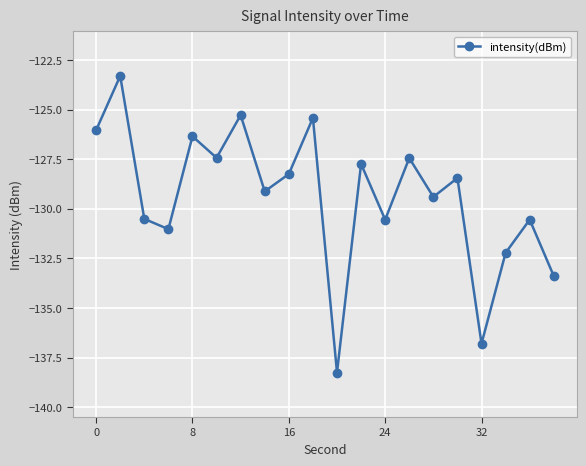

Reading left to right, transcribe all the data shown in this chart.

-126.0	-123.3	-130.5	-131.0	-126.3	-127.4	-125.3	-129.1	-128.2	-125.4	-138.3	-127.7	-130.5	-127.4	-129.4	-128.4	-136.8	-132.2	-130.5	-133.4